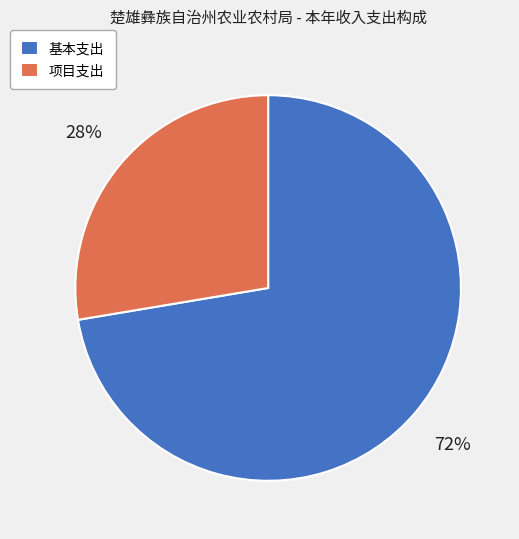

Do 基本支出 and 项目支出 together represent more than half of the pie?

Yes